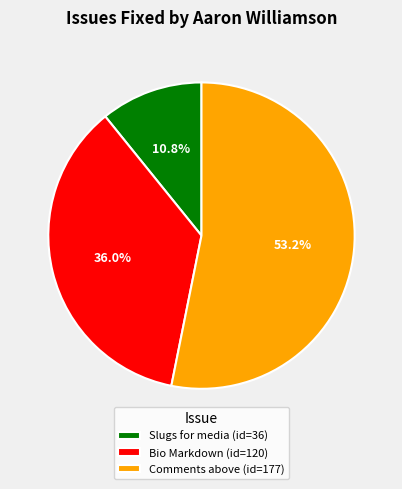

Which slice is the largest?

Comments above (id=177)